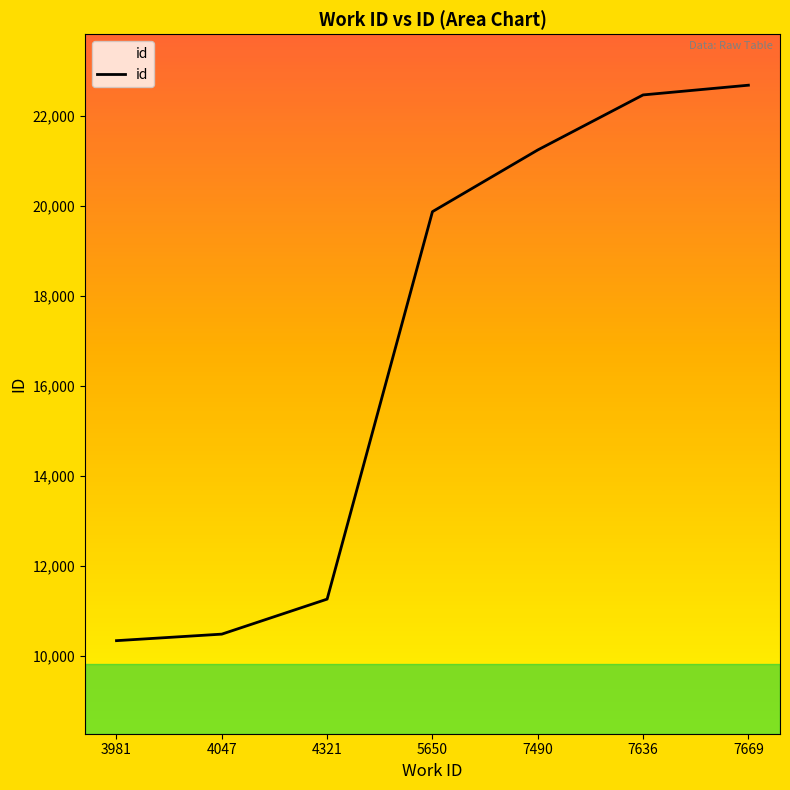

What is the sum of the values at 7490 and 4047?

31729